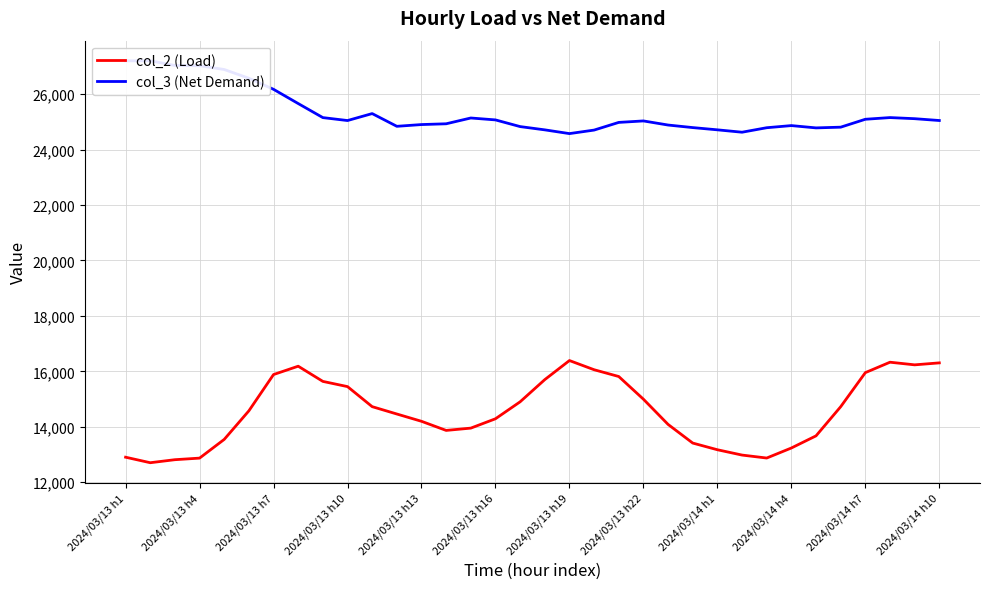

What is the sum of all col_3 (Net Demand) values?

861562